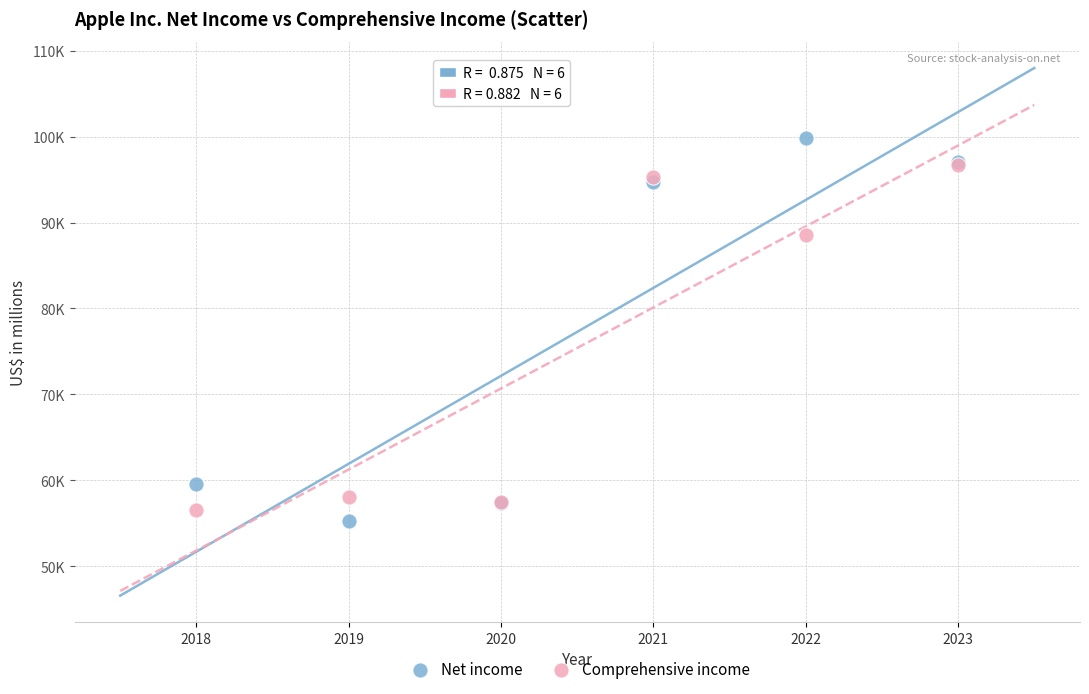

What are all the series names shown in the legend?

Net income, Comprehensive income